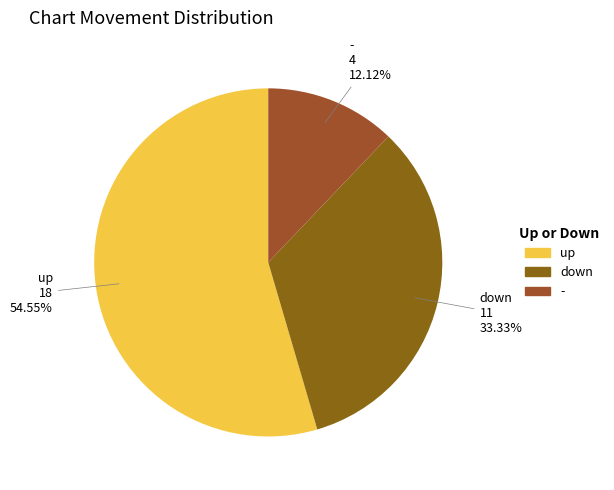

To the nearest percent, what is the combined percentage of down and -?

45%